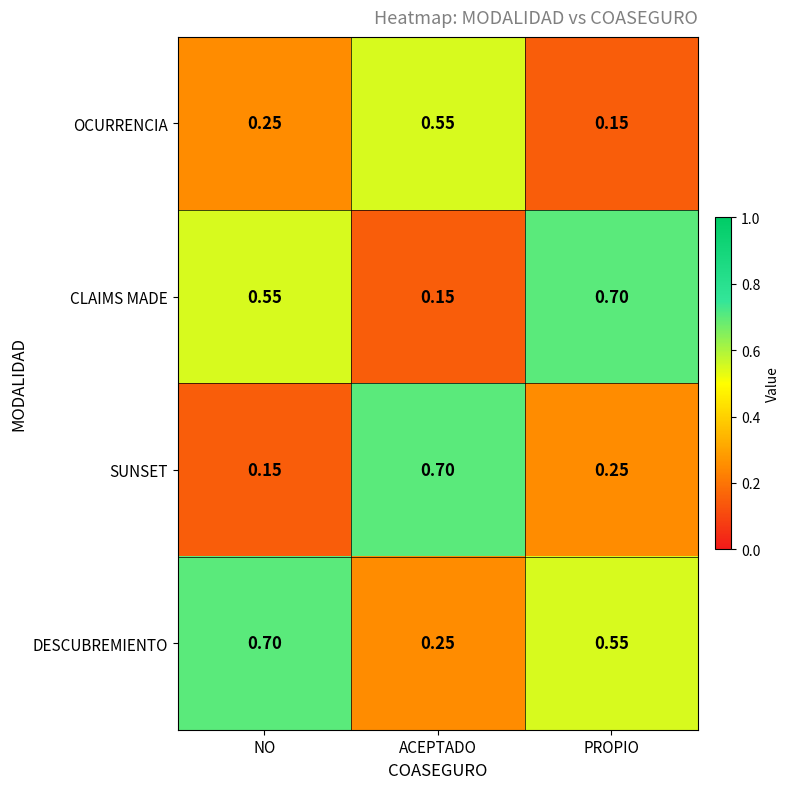

At which label is DESCUBREMIENTO closest to 0?

ACEPTADO